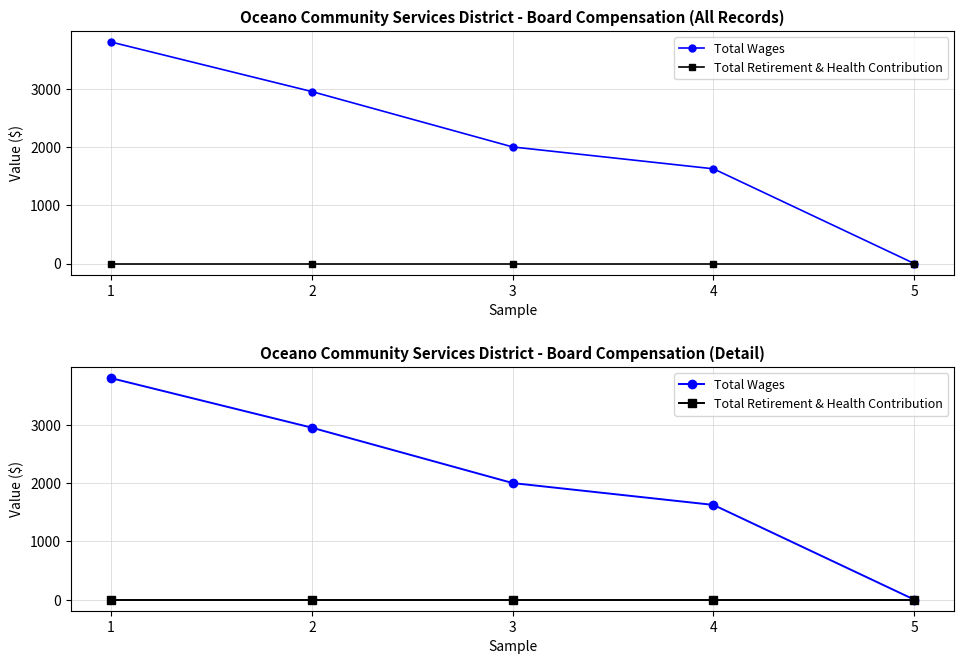

Is it true that Total Wages equals 2000 at 3?

True